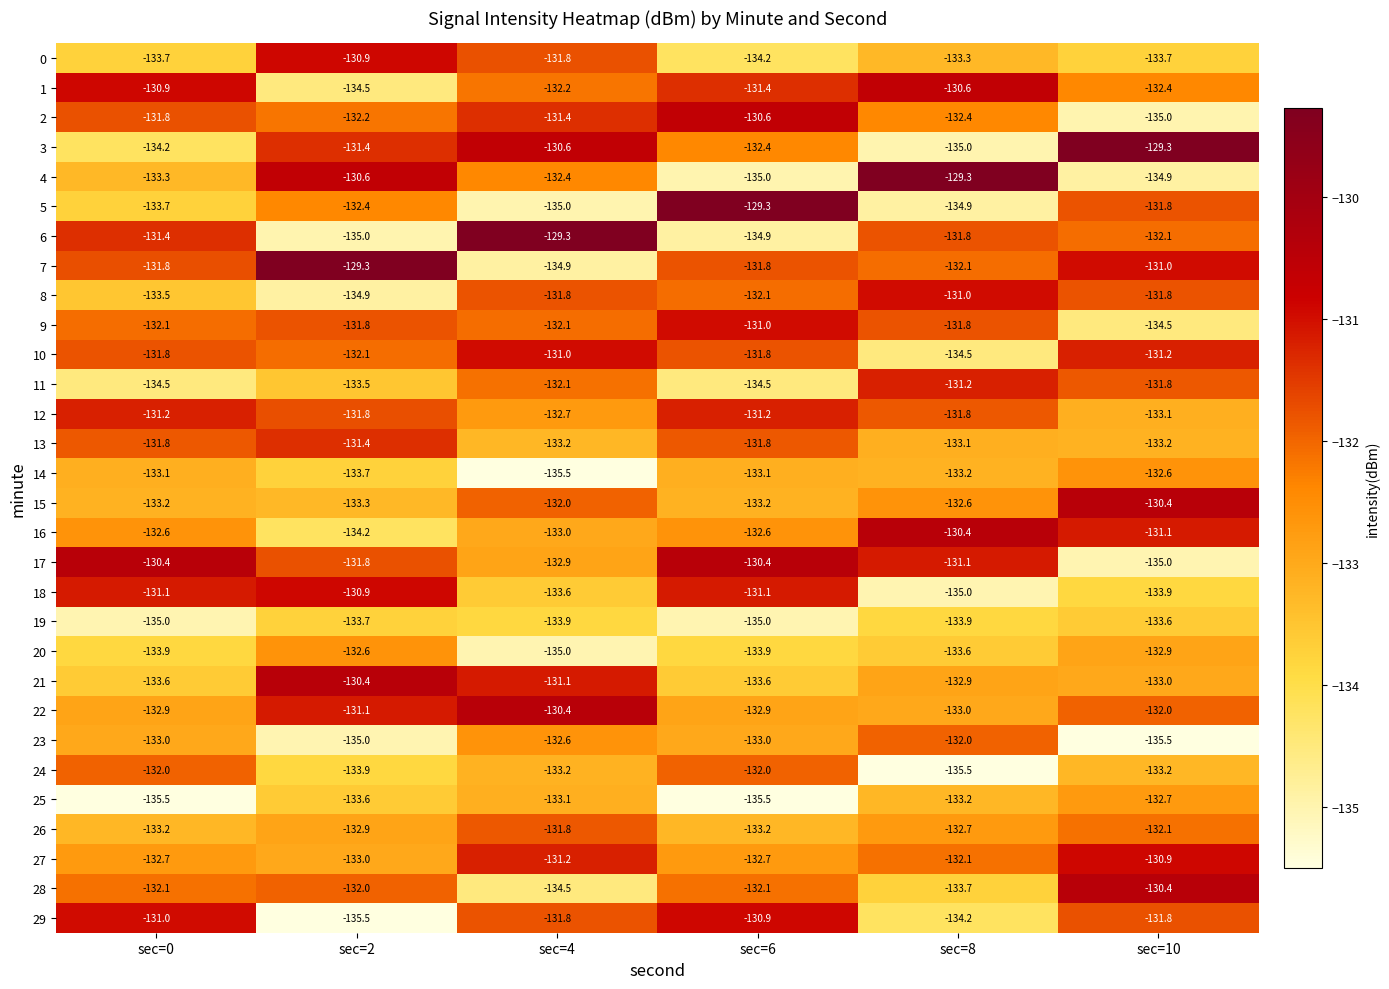

What is the approximate value of 12 at sec=10?

-133.1